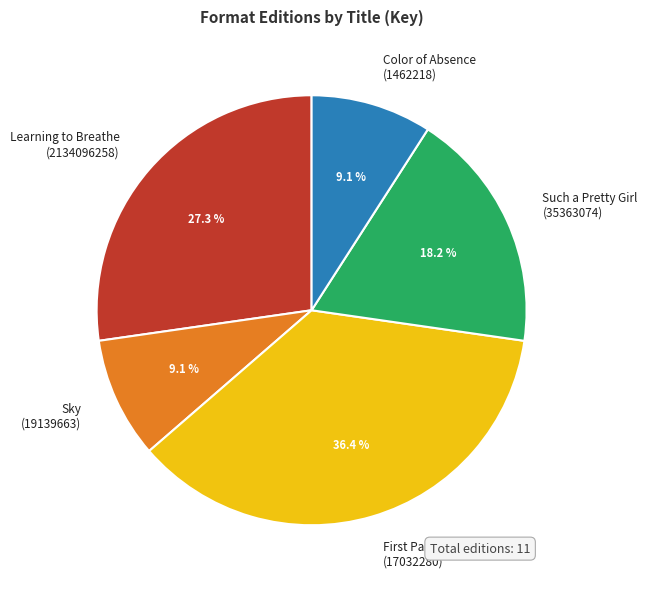

How many slices are in this pie chart?

5